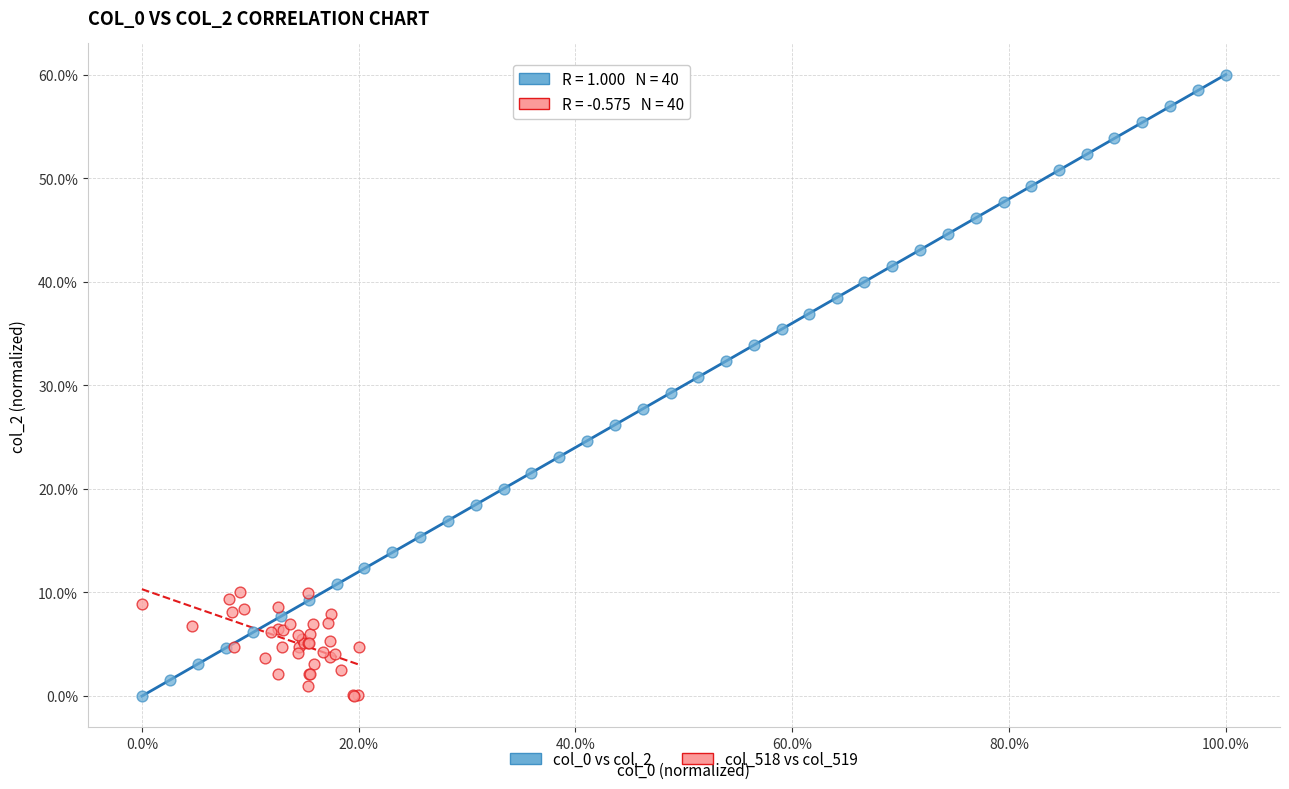

Which series contains the highest Y value?

col_0 vs col_2